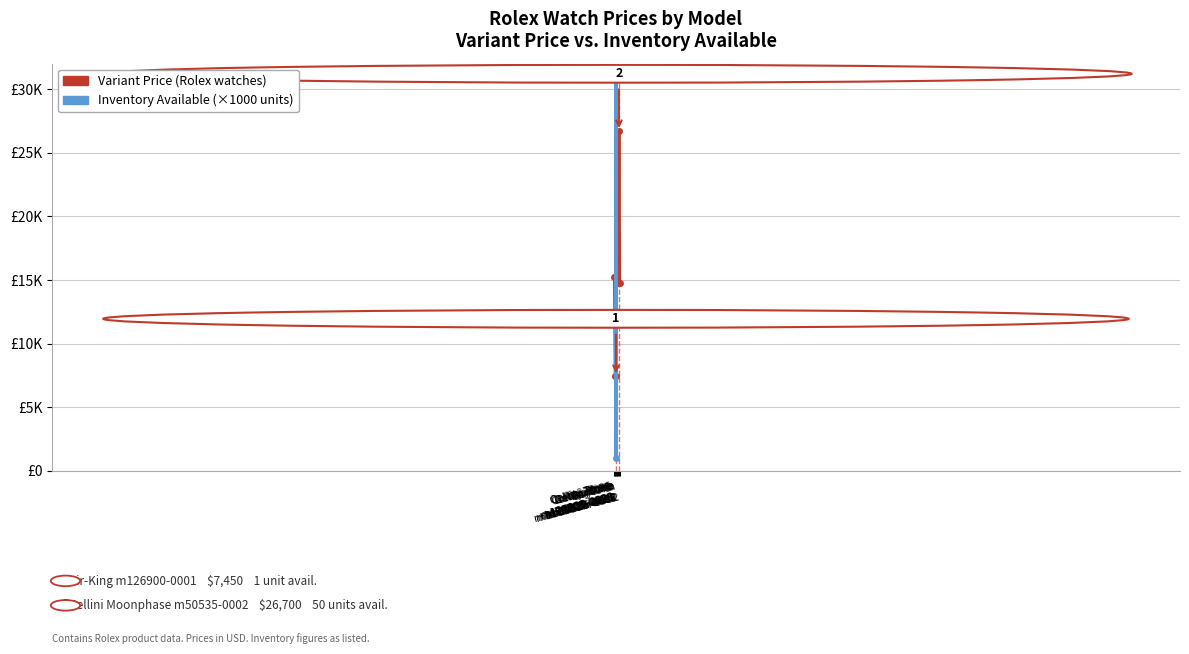

How many interior local peaks does the Variant Price series have?

1